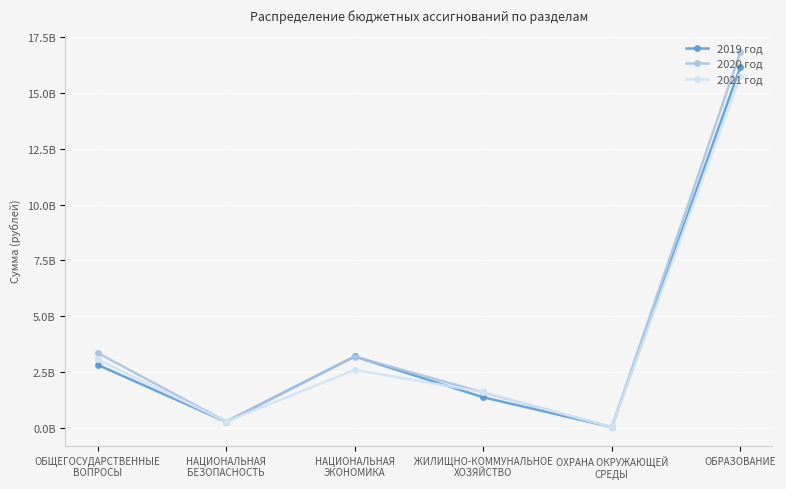

What is the maximum value for 2021 год?

15747627056.4